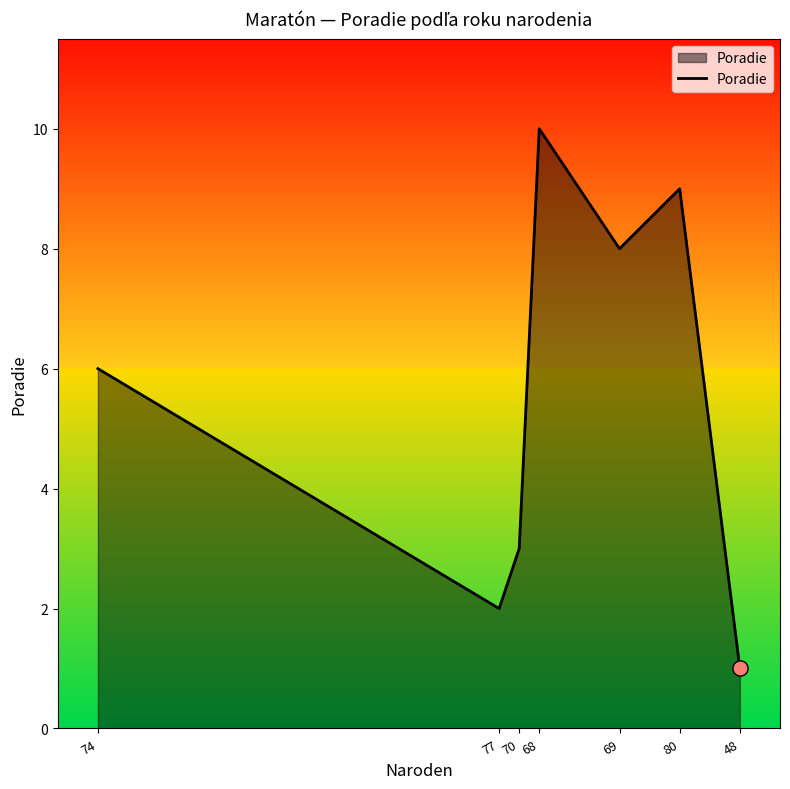

What is the ratio of the value at 77 to the value at 68?

0.2